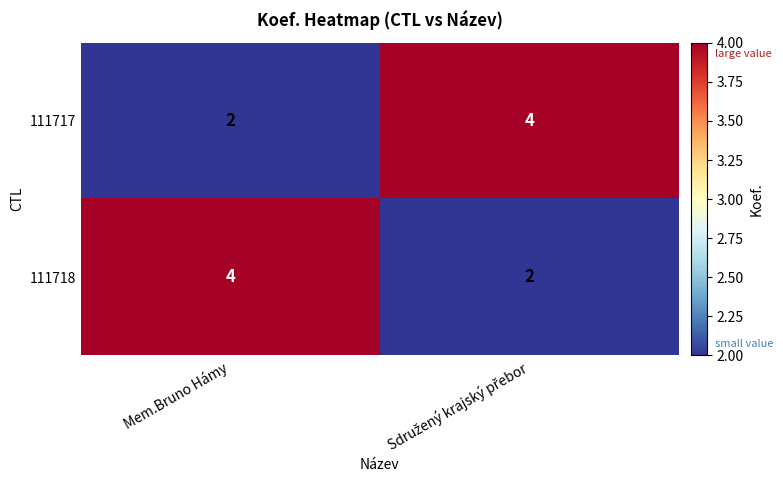

Is the value of 111717 at Mem.Bruno Hámy greater than the value of 111718 at Mem.Bruno Hámy?

No